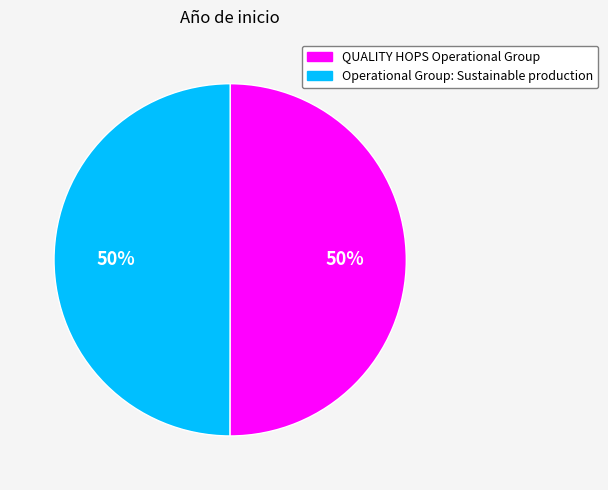

The Operational Group: Sustainable production slice represents 50% of the pie. True or false?

True